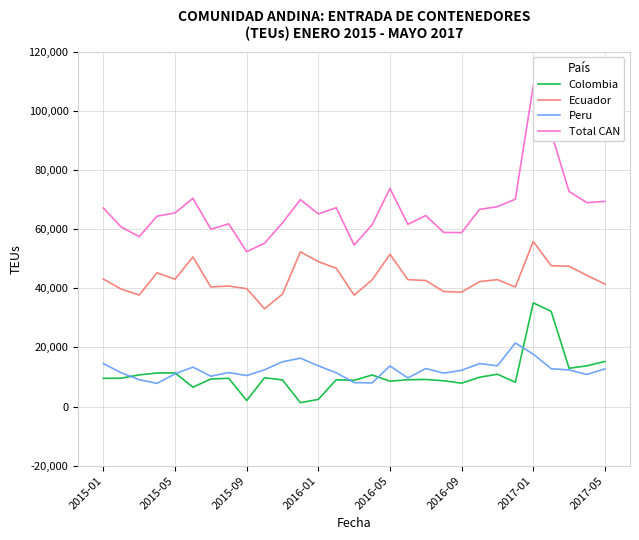

True or false: Peru has more than 2 points higher than both neighbors.

True